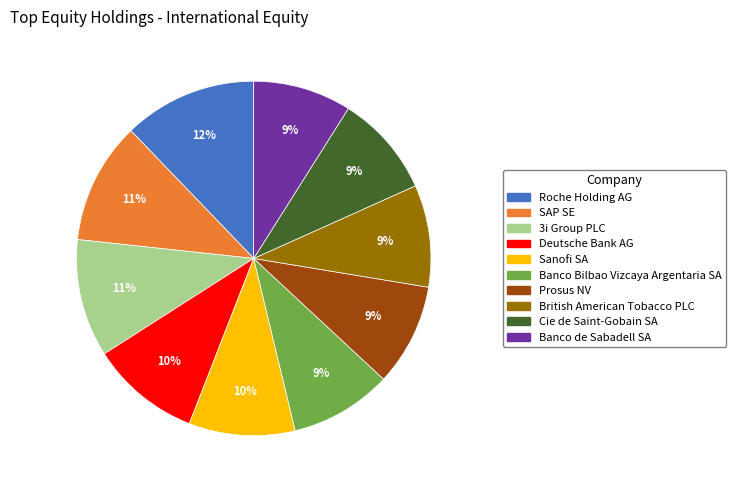

How many slices are in this pie chart?

10